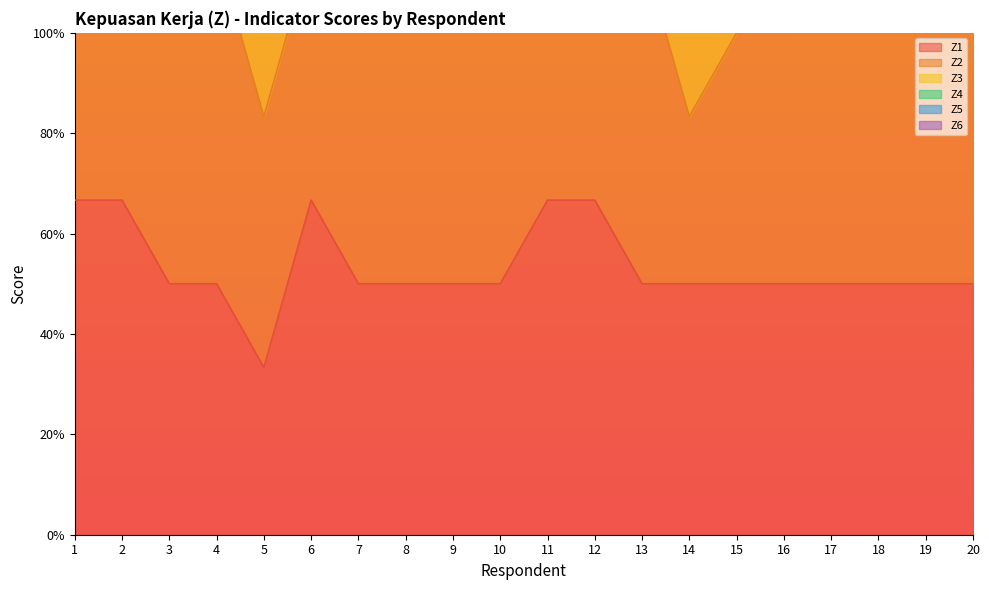

What is the maximum value for Z1?

4